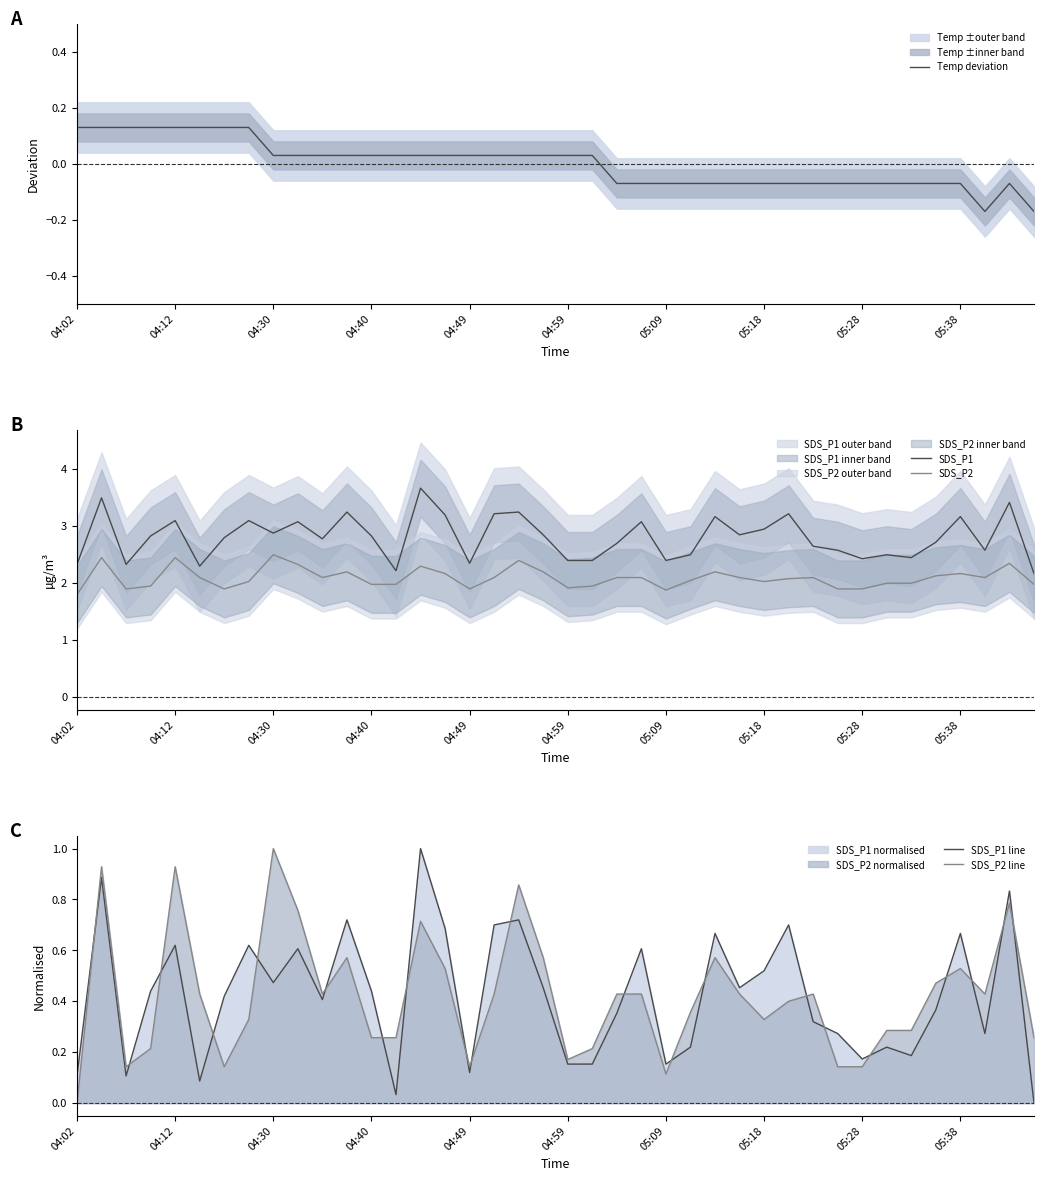

How many values in the SDS_P2 line series exceed 0?

39